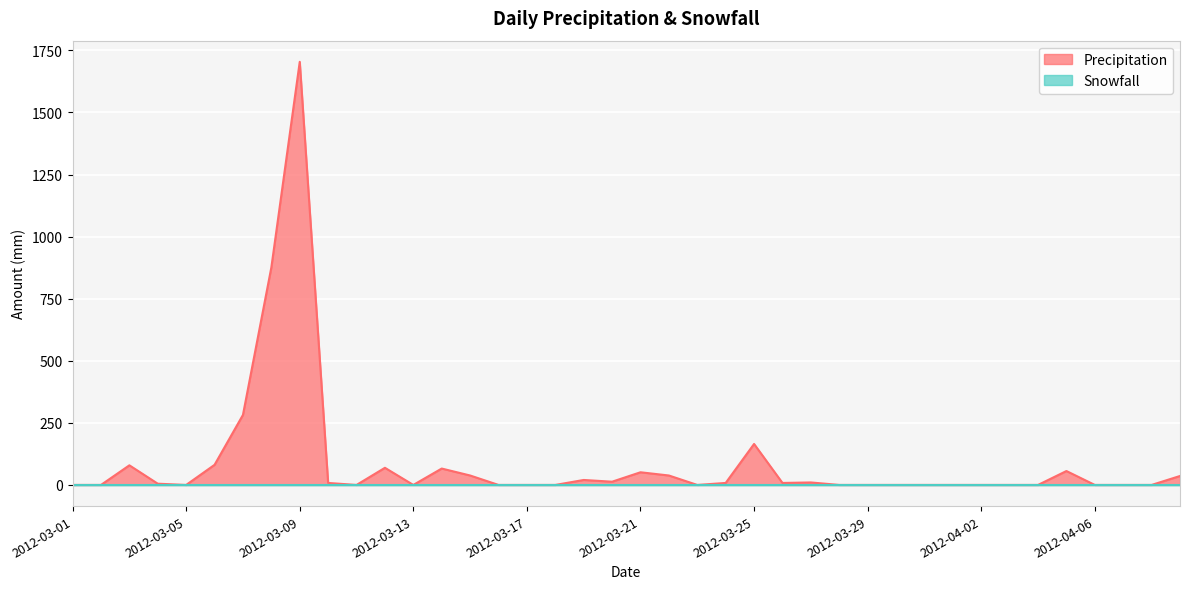

What is the difference between the maximum and minimum values?

1704